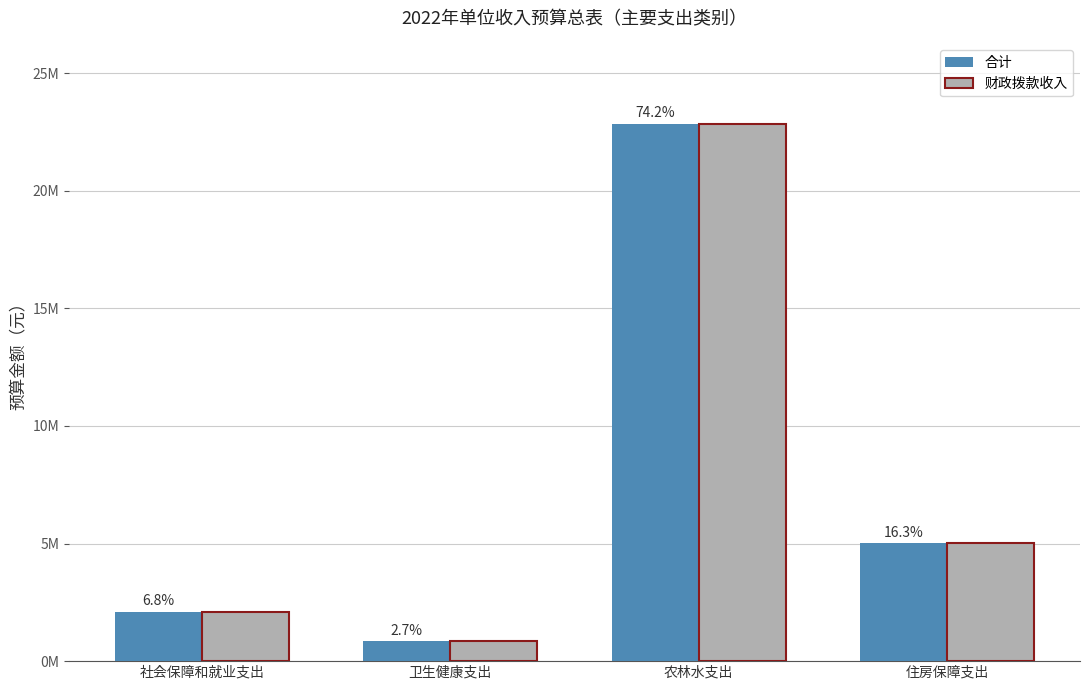

What are all the series names shown in the legend?

合计, 财政拨款收入